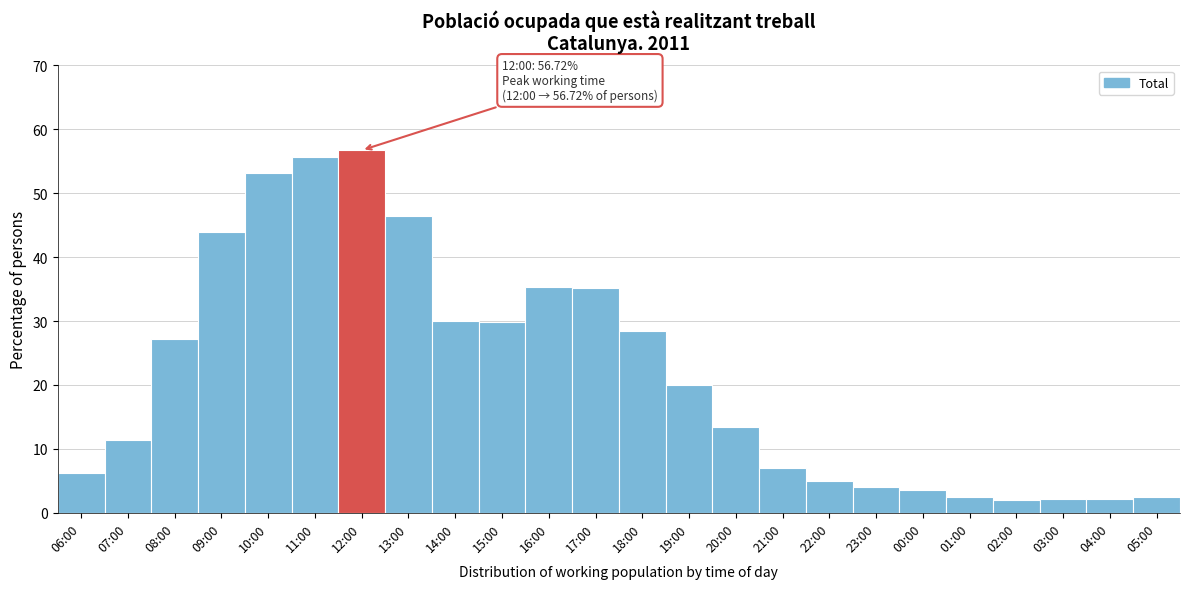

Which has a higher value, 03:00 or 09:00?

09:00